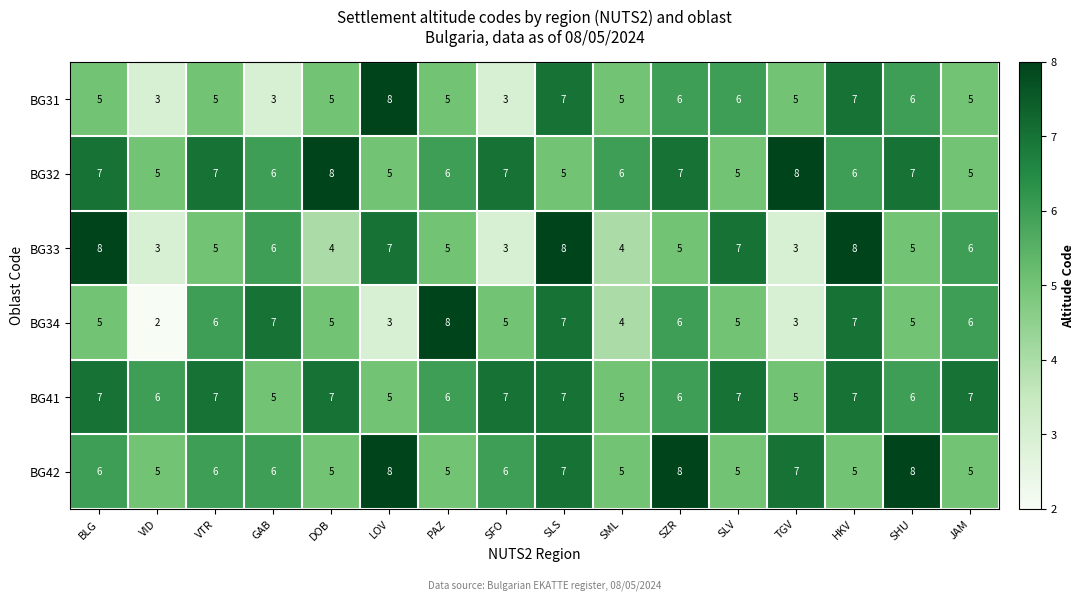

Count the BG32 values in the range 5 to 7.

14